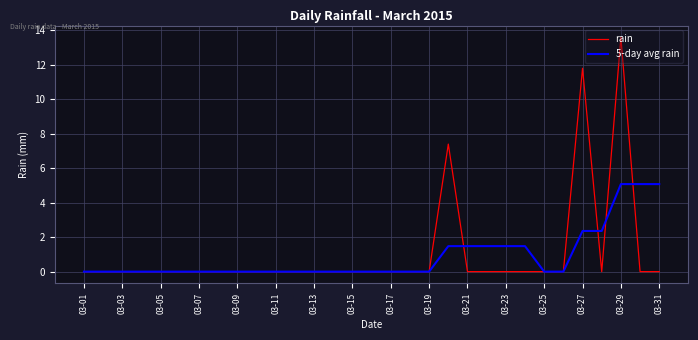

At how many categories does at least one series exceed 5?

5